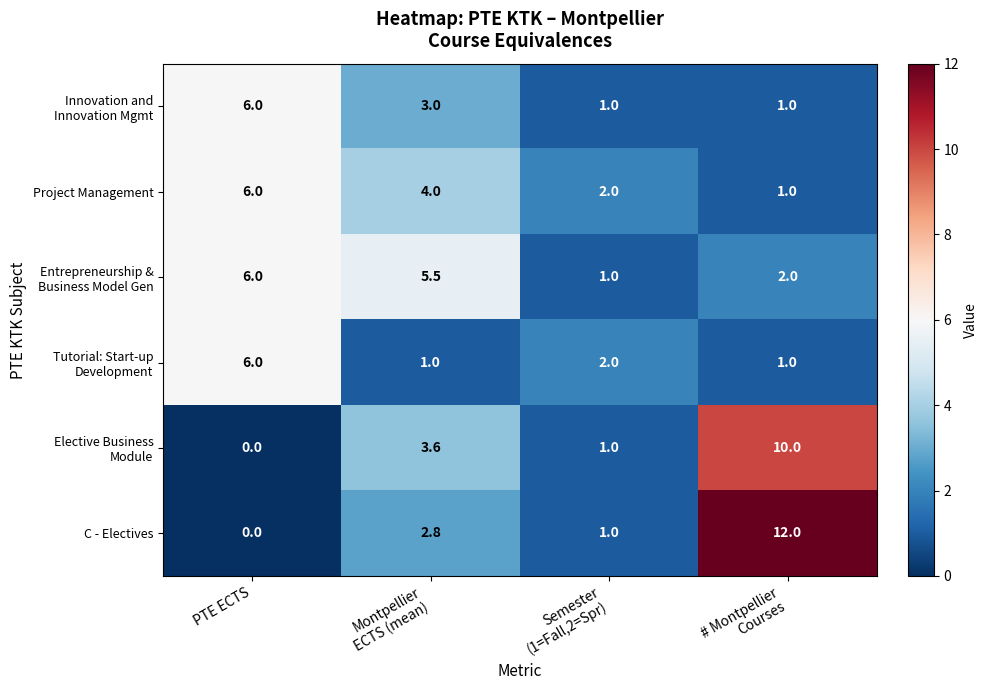

Which series has the largest range (max minus min)?

C - Electives